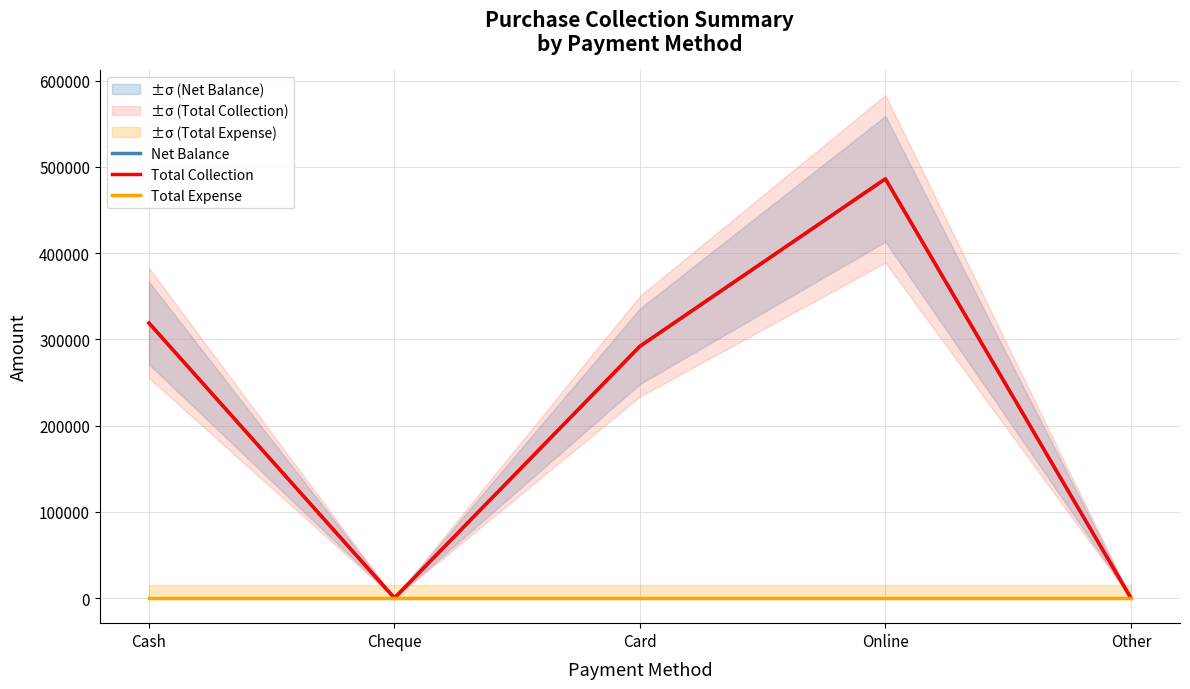

At which category is the sum across all series the highest?

Online